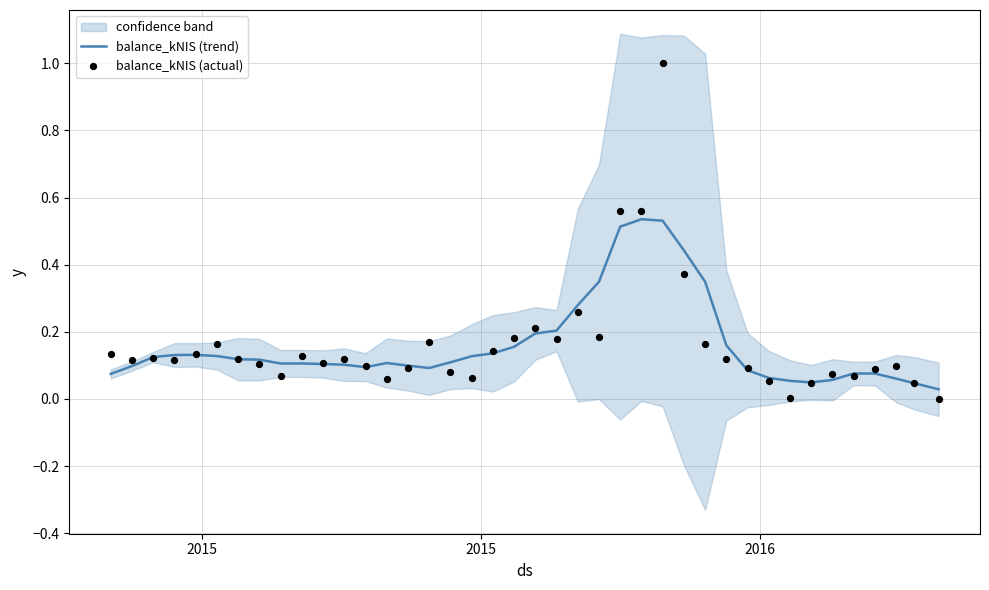

Is the value of balance_kNIS (trend) at 22 greater than the value of balance_kNIS (actual) at 8?

Yes